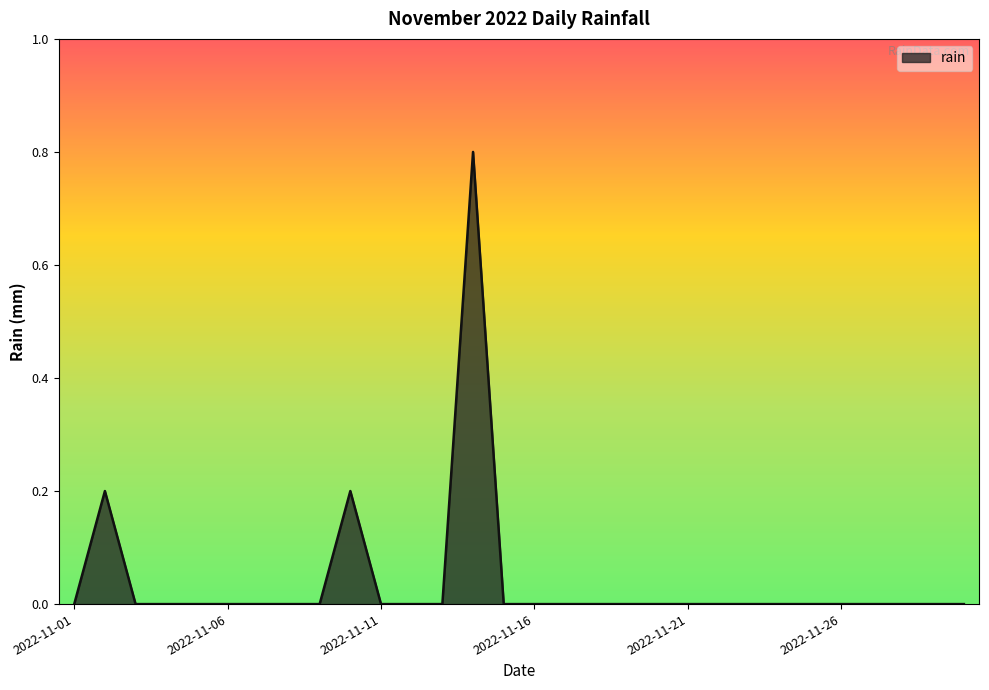

Does the chart have visible grid lines?

No